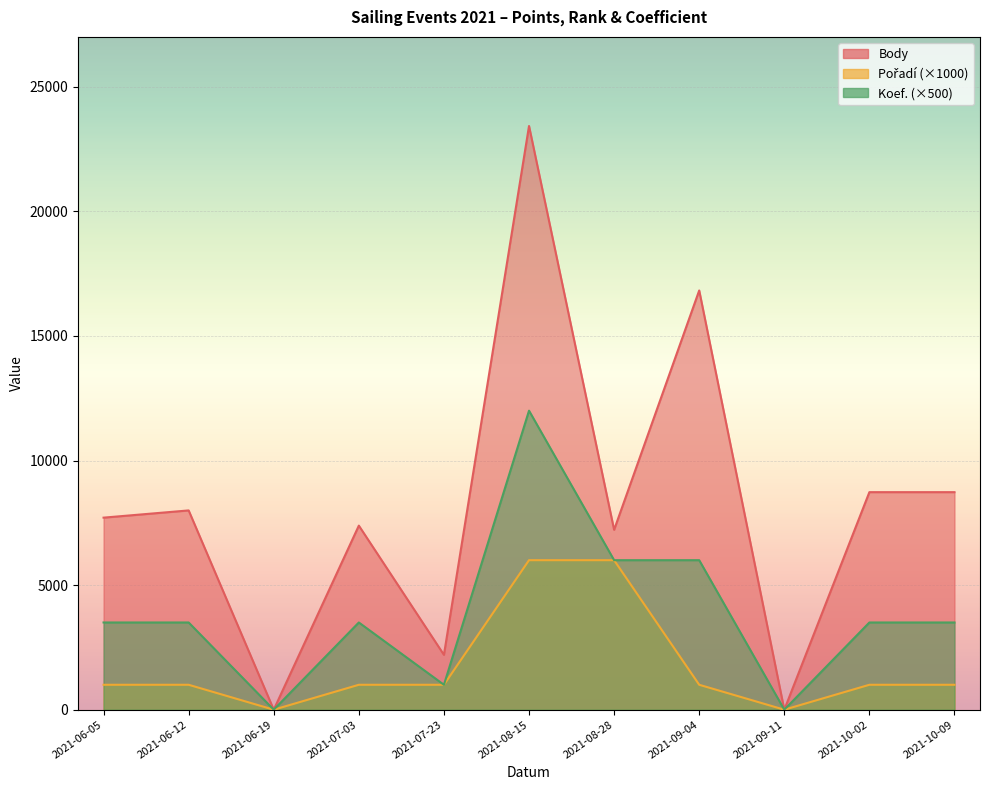

Reading right to left, extract all data points from this chart.

Body: 8730	8730	0	16824	7219	23425	2202	7387	0	7997	7707
Pořadí: 1000	1000	0	1000	6000	6000	1000	1000	0	1000	1000
Koef.: 3500	3500	0	6000	6000	12000	1000	3500	0	3500	3500